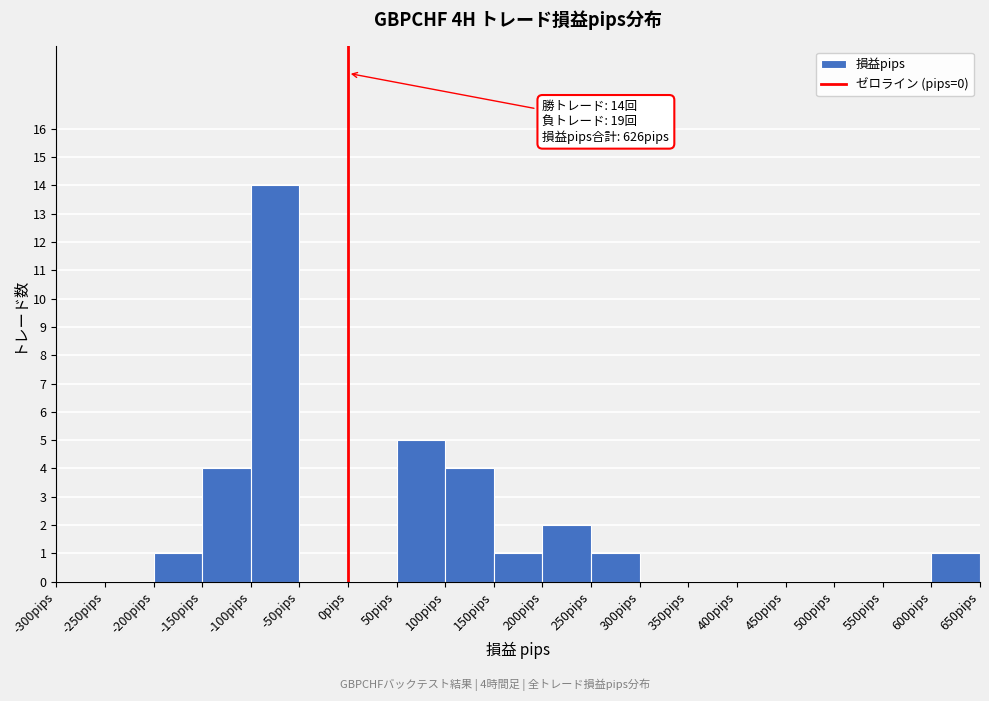

Which range on the x-axis has the tallest bar?

-100 to -50